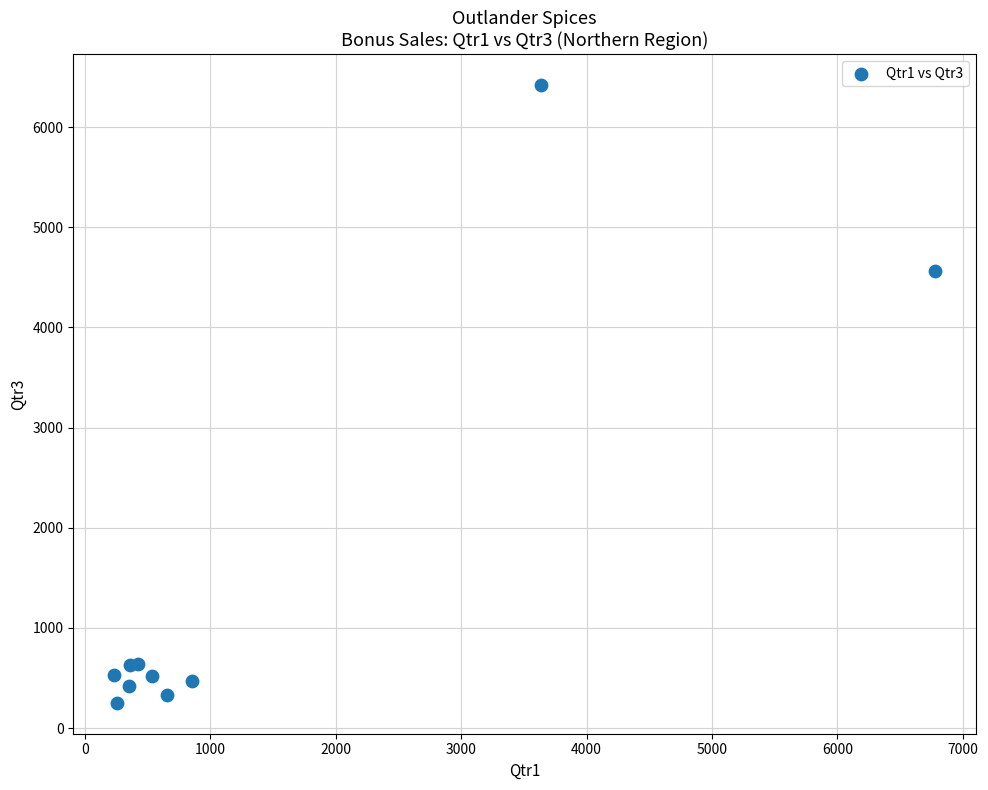

What Y value in the scatter plot is closest to 3337?

4568